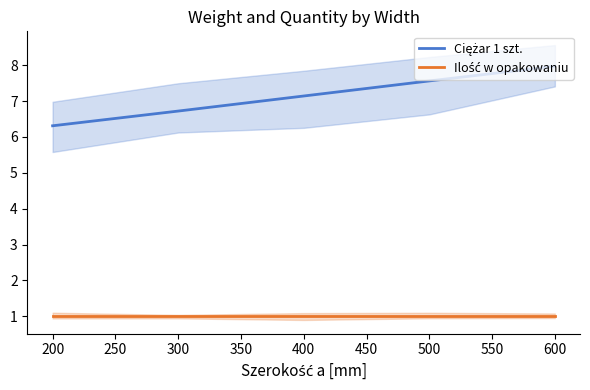

True or false: Ciężar 1 szt. and Ilość w opakowaniu intersect in this chart.

False